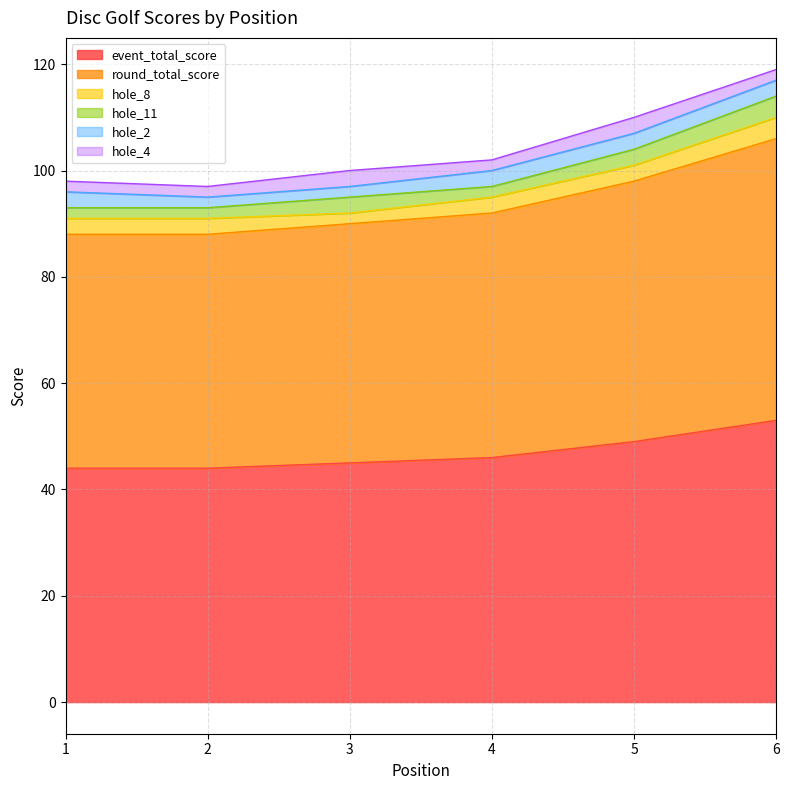

What value does the round_total_score series have at 6?

53